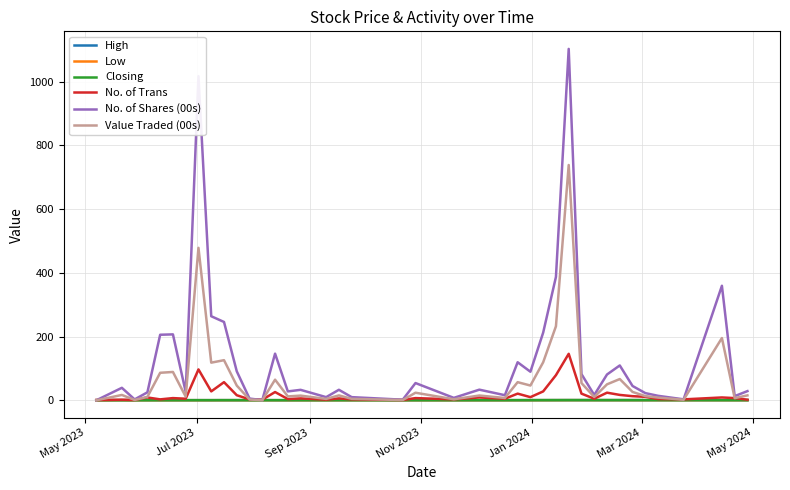

Which series has the widest spread of values?

No. of Shares (00s)